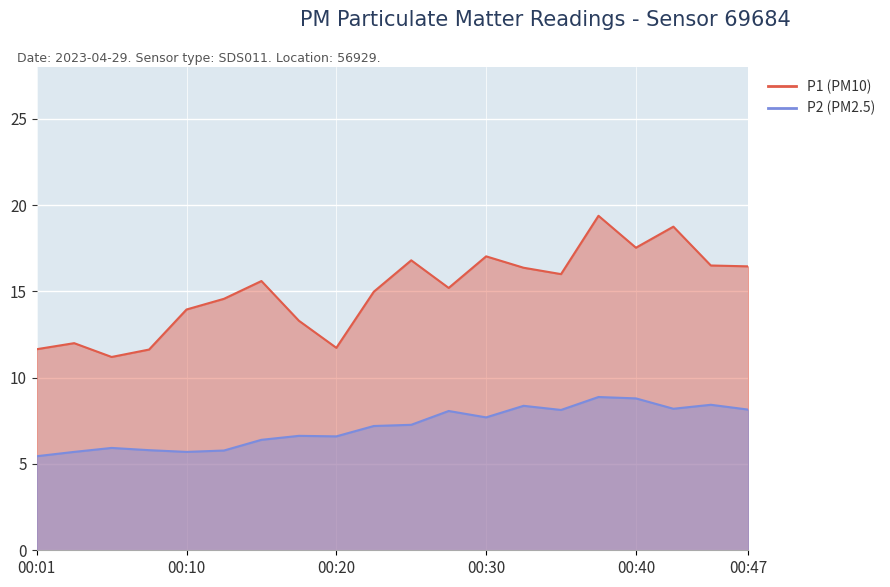

Which series changed the most between 00:23 and 00:42?

P1